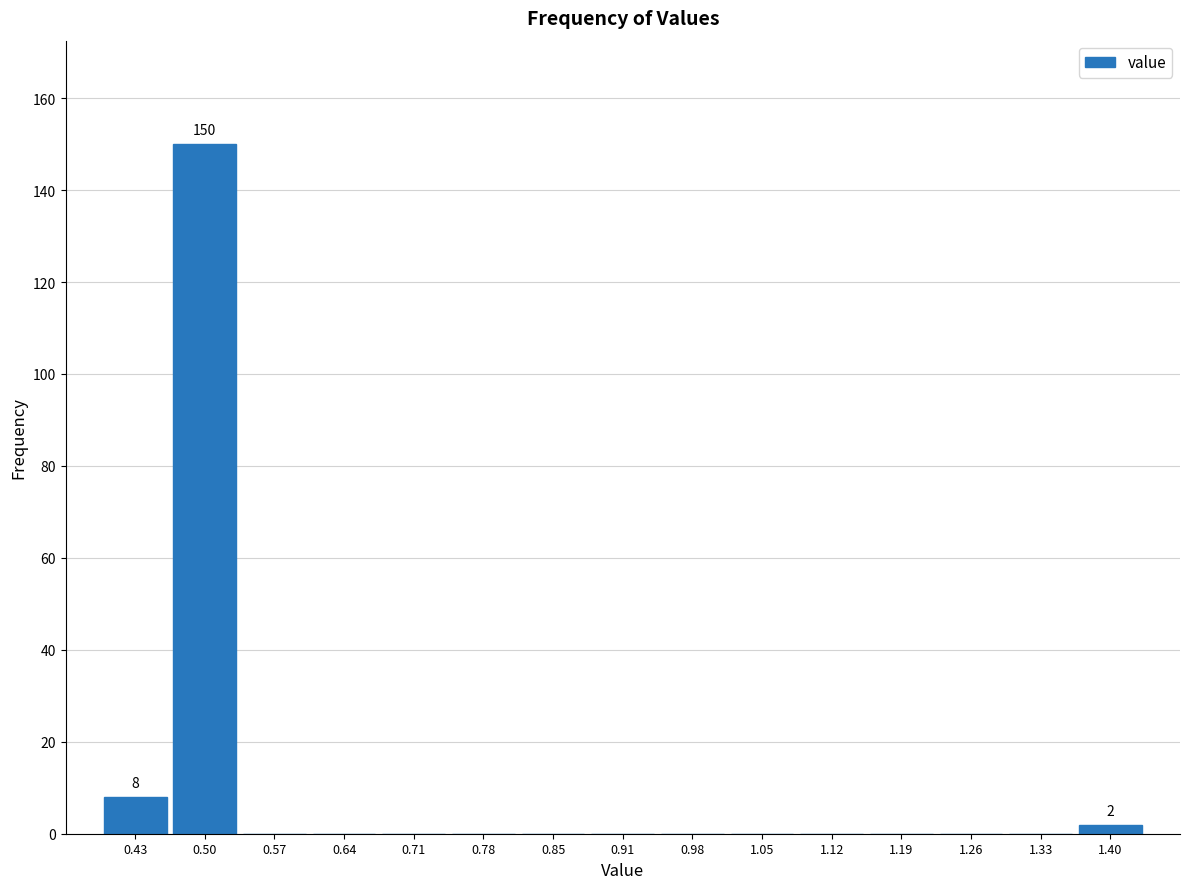

Which range on the x-axis has the tallest bar?

0.47 to 0.54